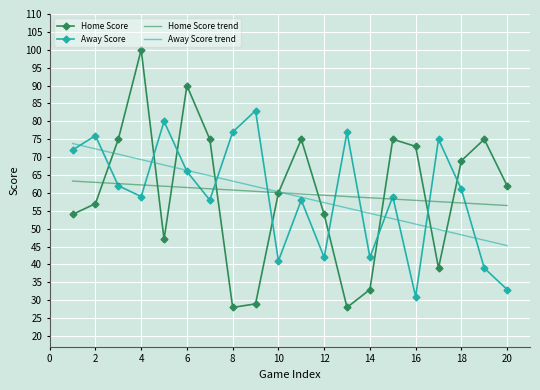

Which series has the widest spread of values?

Home Score